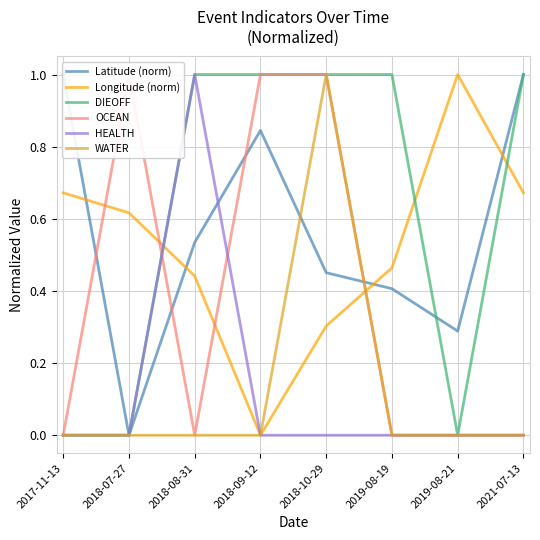

Reading left to right, extract all data points from this chart.

Latitude (norm): 2017-11-13=1.0	2018-07-27=0.0	2018-08-31=0.5	2018-09-12=0.8	2018-10-29=0.5	2019-08-19=0.4	2019-08-21=0.3	2021-07-13=1.0
Longitude (norm): 2017-11-13=0.7	2018-07-27=0.6	2018-08-31=0.4	2018-09-12=0.0	2018-10-29=0.3	2019-08-19=0.5	2019-08-21=1.0	2021-07-13=0.7
DIEOFF: 2017-11-13=0.0	2018-07-27=0.0	2018-08-31=1.0	2018-09-12=1.0	2018-10-29=1.0	2019-08-19=1.0	2019-08-21=0.0	2021-07-13=1.0
OCEAN: 2017-11-13=0.0	2018-07-27=1.0	2018-08-31=0.0	2018-09-12=1.0	2018-10-29=1.0	2019-08-19=0.0	2019-08-21=0.0	2021-07-13=0.0
HEALTH: 2017-11-13=0.0	2018-07-27=0.0	2018-08-31=1.0	2018-09-12=0.0	2018-10-29=0.0	2019-08-19=0.0	2019-08-21=0.0	2021-07-13=0.0
WATER: 2017-11-13=0.0	2018-07-27=0.0	2018-08-31=0.0	2018-09-12=0.0	2018-10-29=1.0	2019-08-19=0.0	2019-08-21=0.0	2021-07-13=0.0